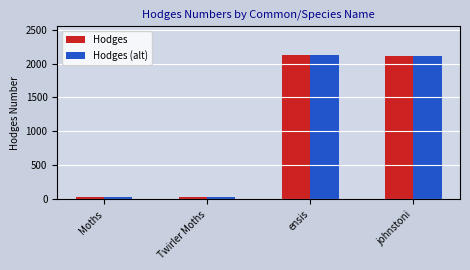

True or false: Hodges (alt) has a value of 3296.6 at ensis.

False